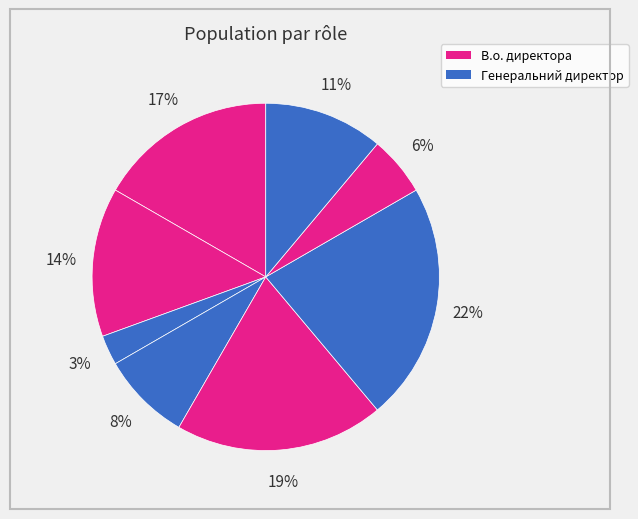

How many segments does this pie chart have?

8